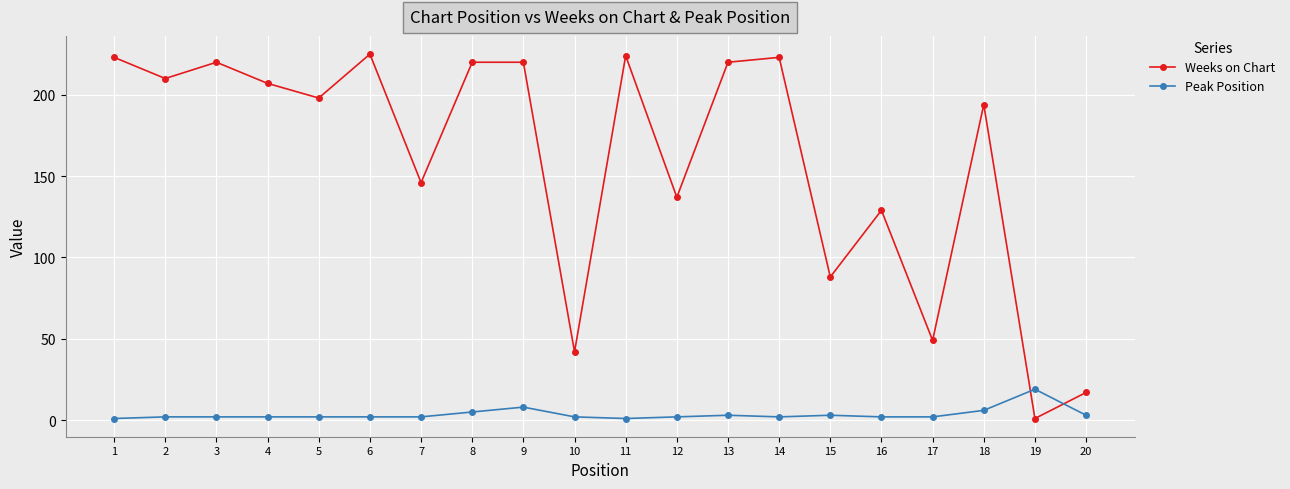

What is the maximum value shown in the chart?

225